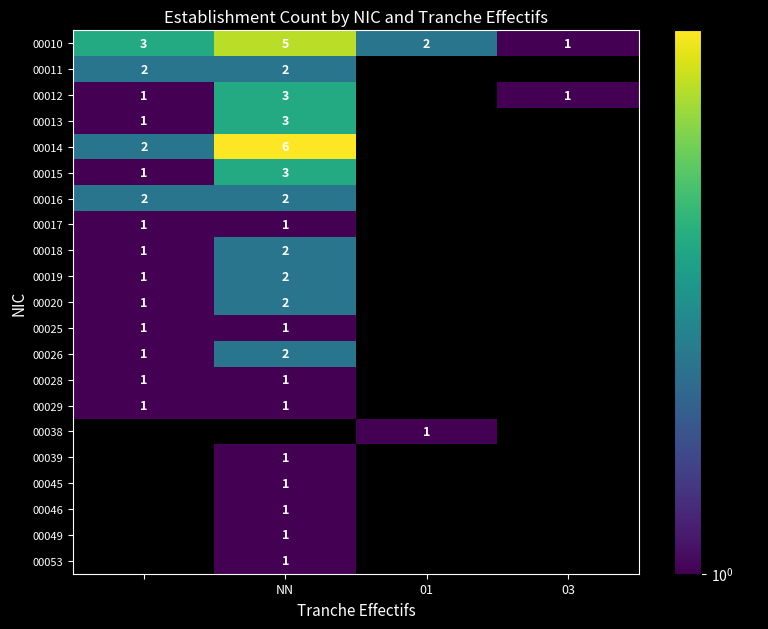

What is the minimum value shown in the chart?

1.0